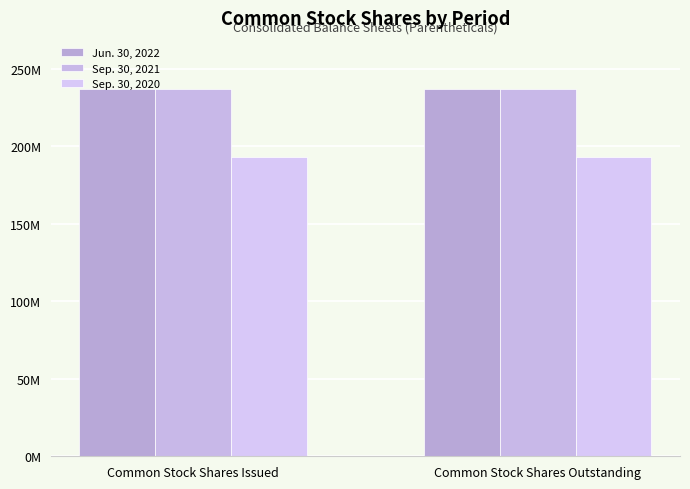

List the labels in order of Jun. 30, 2022 value, largest first.

Common Stock Shares Issued, Common Stock Shares Outstanding